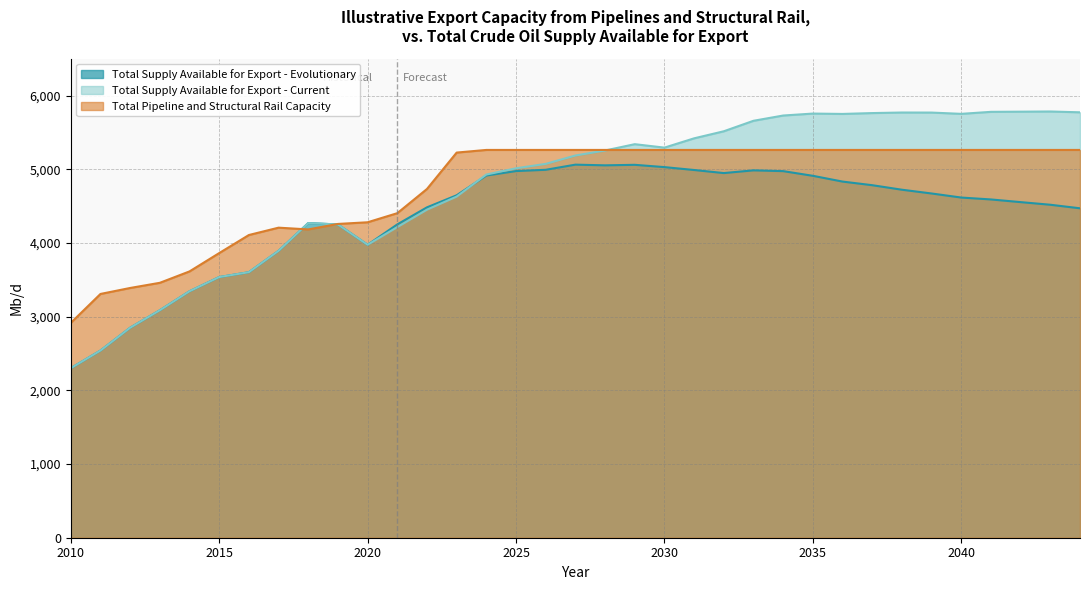

What is the difference between the Total Supply Available for Export - Evolutionary values at 2023 and 2044?

176.8